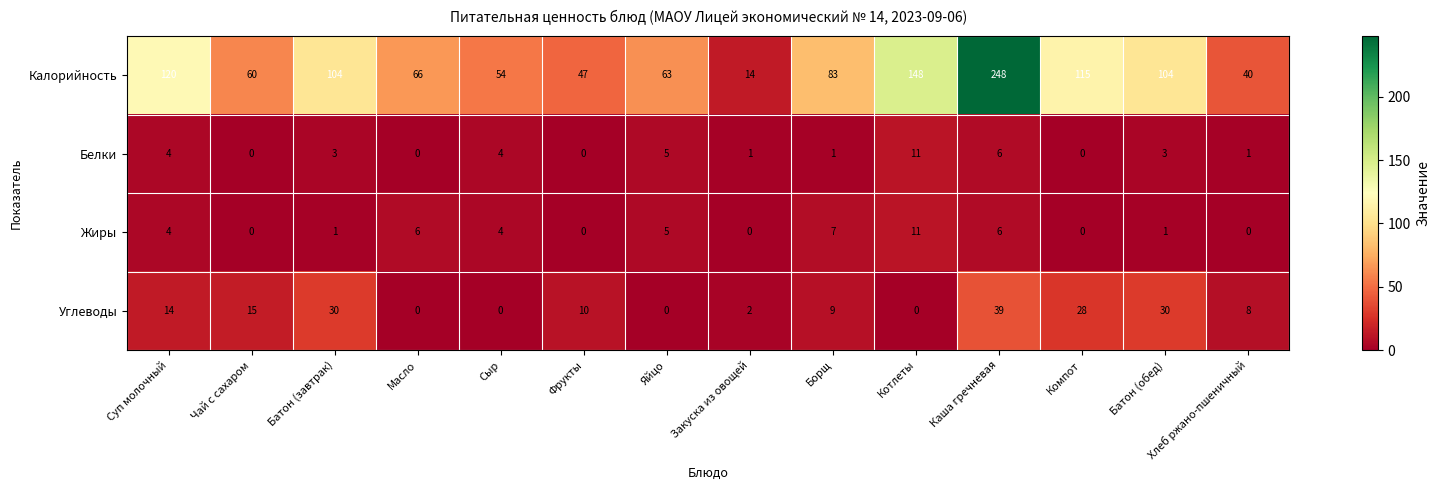

The value of Жиры at Яйцо is 5. True or false?

True